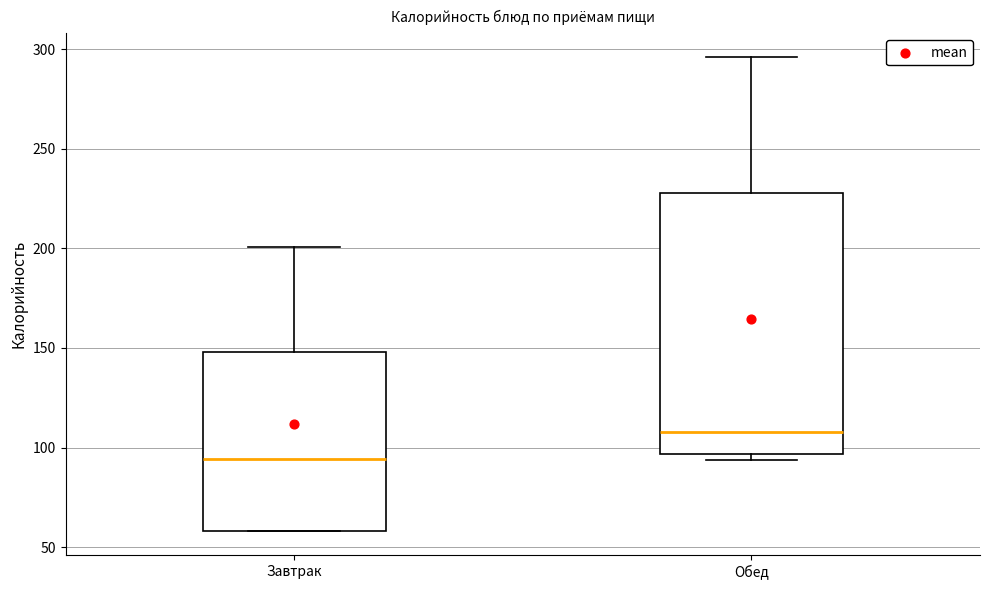

Which box has the lowest median line?

Завтрак